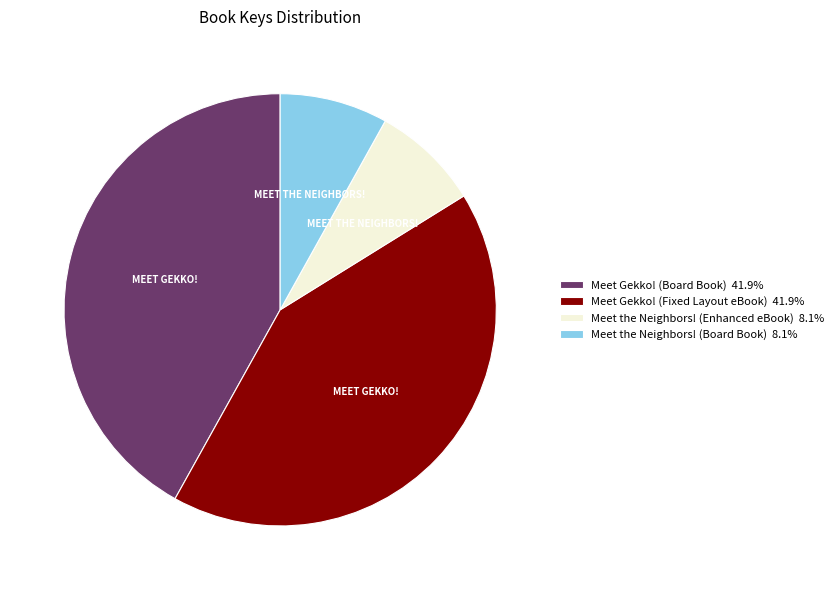

How many segments does this pie chart have?

4